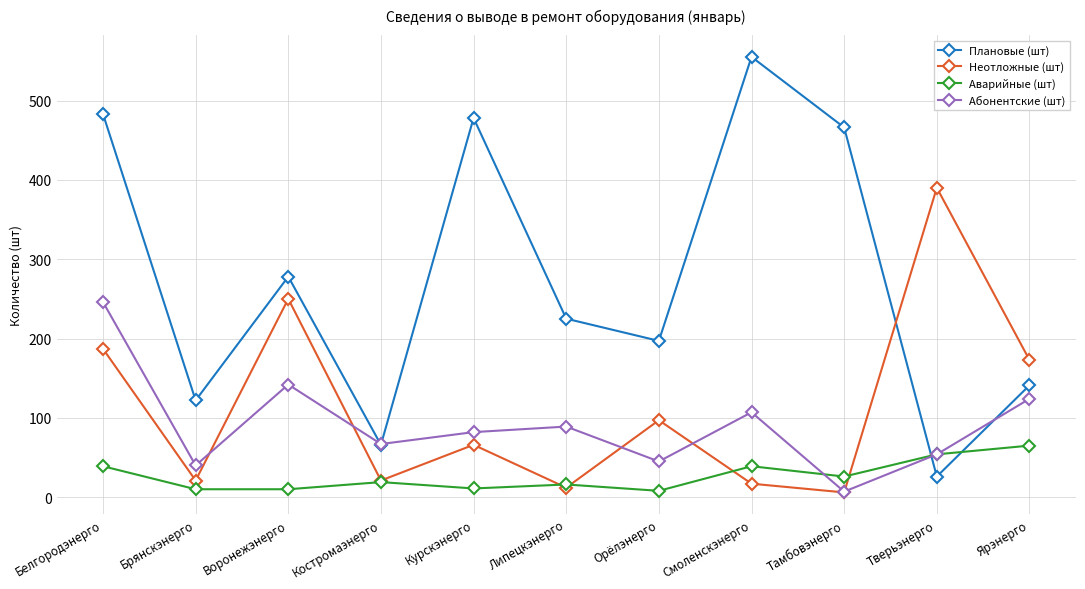

What is the label of the 8th point from the left?

Смоленскэнерго